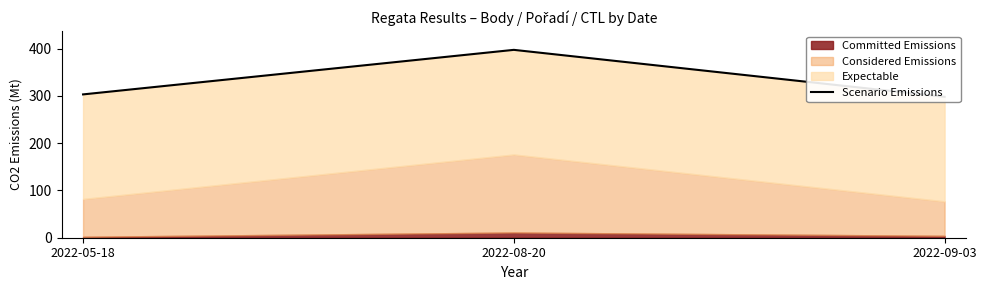

Reading right to left, what are all the values shown in this chart?

298.0	397.3	303.1